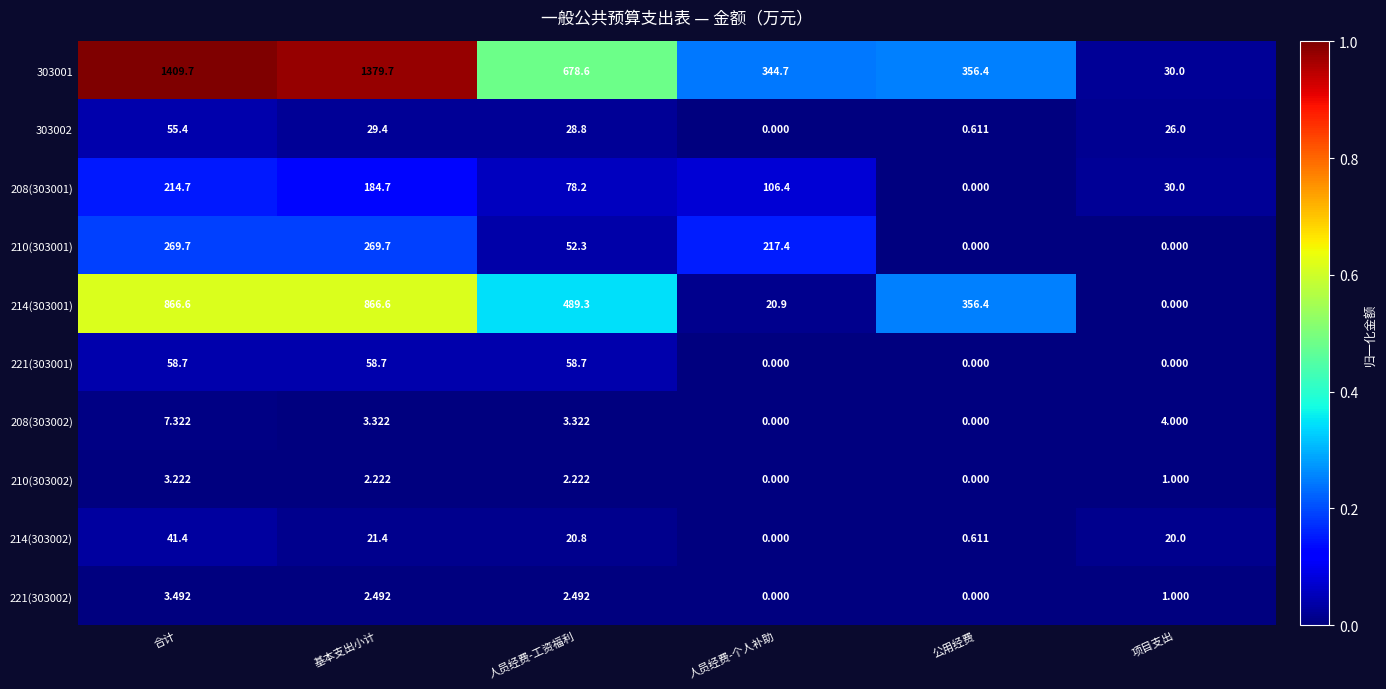

At which label does 221(303001) first exceed 58?

合计